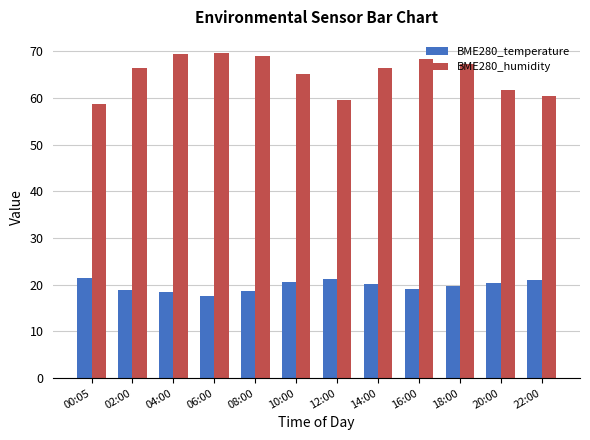

Count the number of data series in this chart.

2